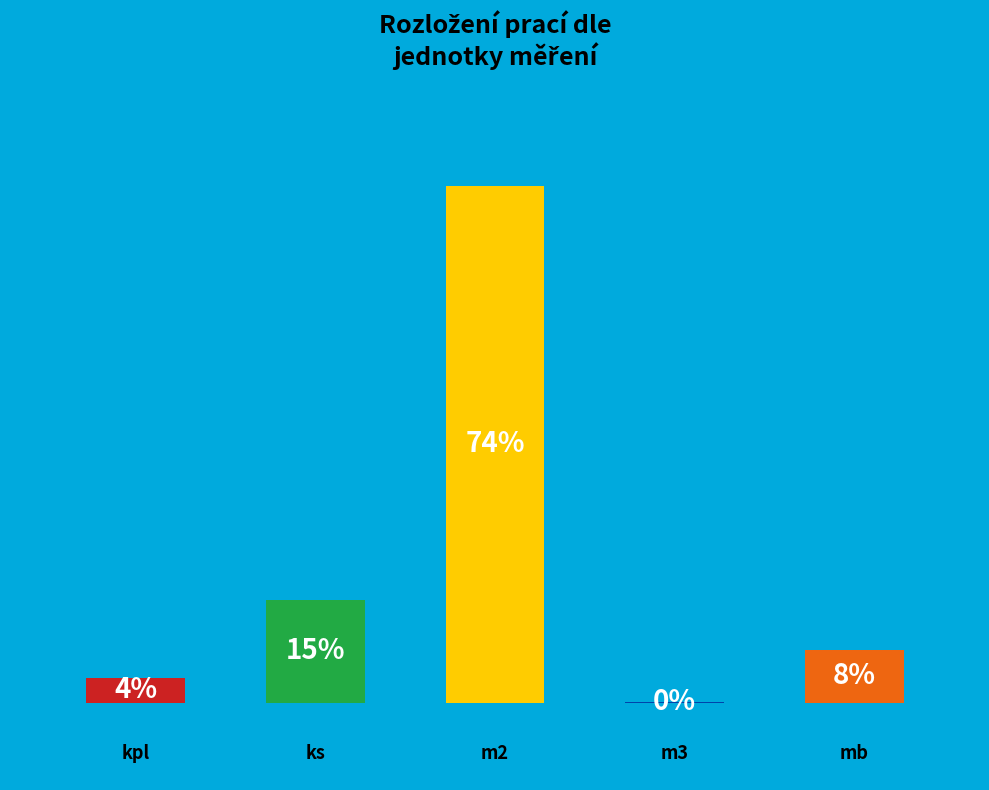

Are the bars horizontal?

No